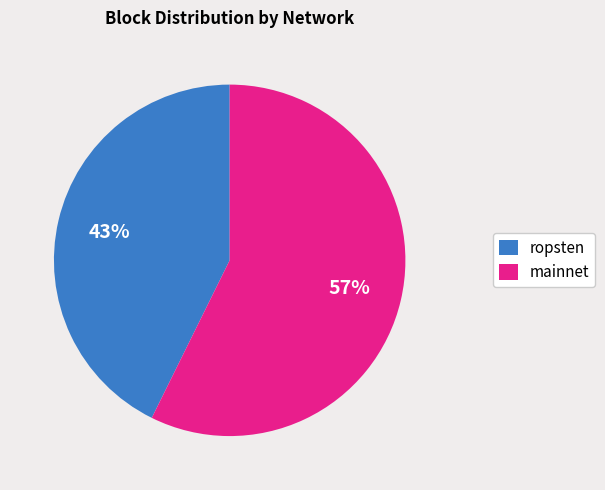

Between ropsten and mainnet, which is larger?

mainnet